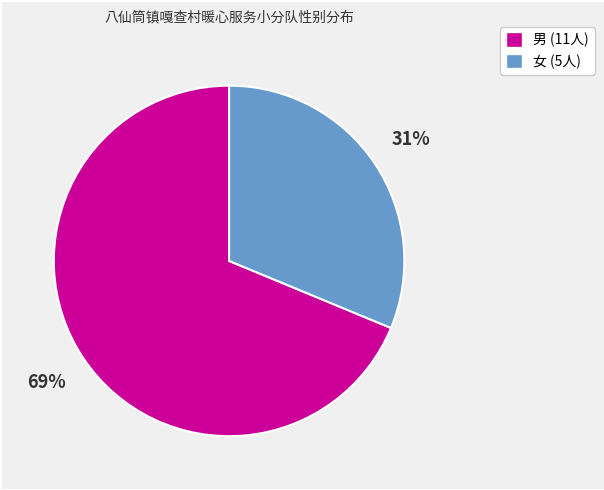

What percentage is the 男 slice, to the nearest percent?

69%